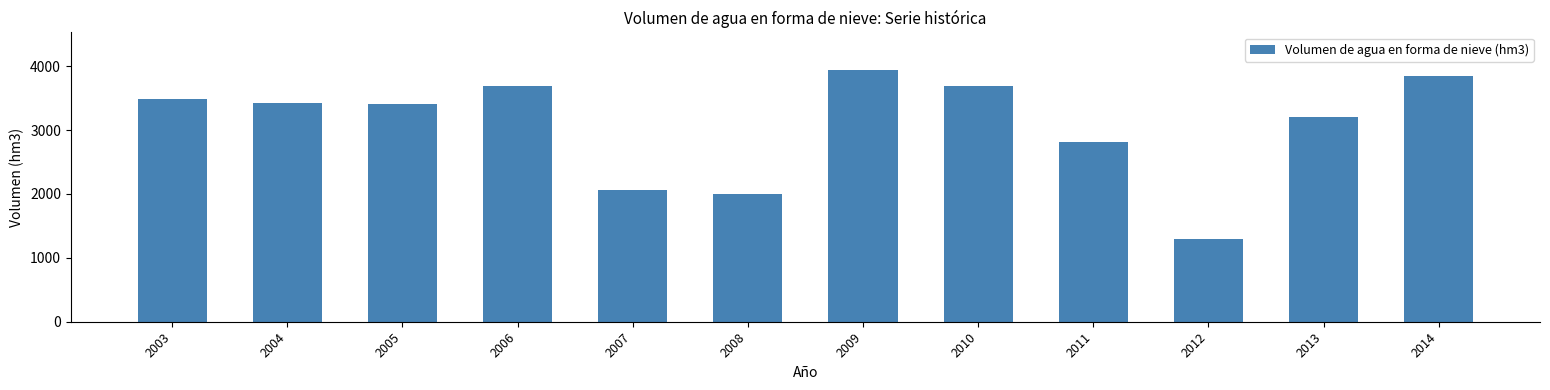

Which label corresponds to the largest value in the chart?

2009